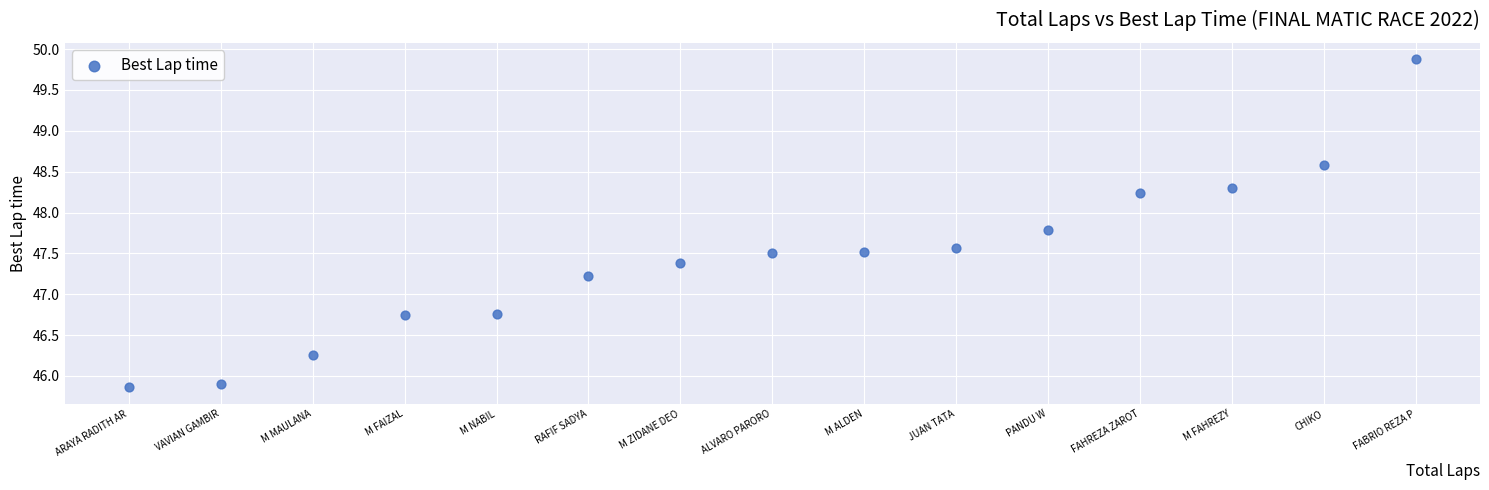

What is the range of Y values (max minus min)?

4.0